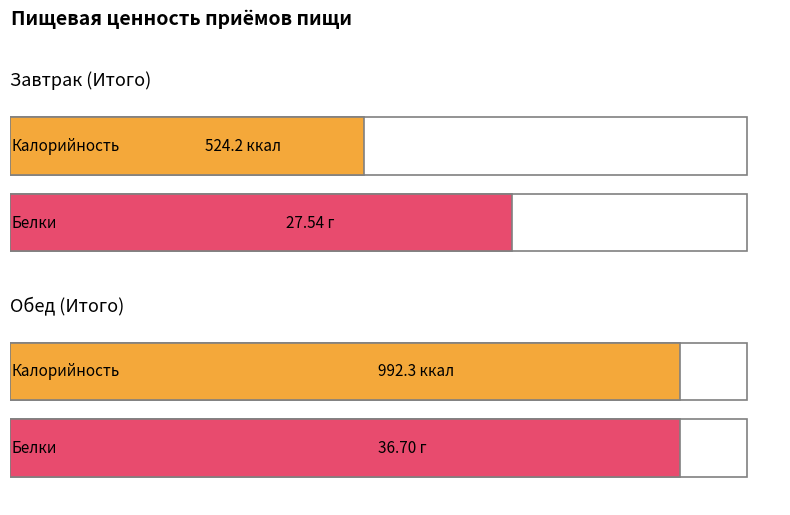

True or false: Калорийность has a value of 992.3 at Обед (Итого).

True